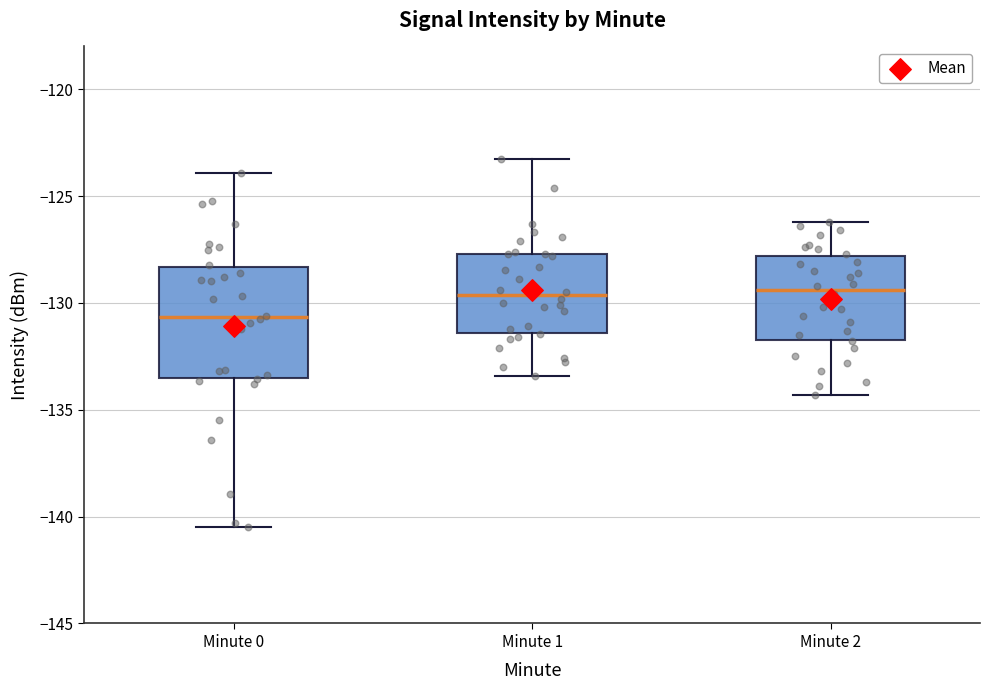

Reading left to right, read every box against the y-axis: the position of its median line, the range the box covers, and the ends of its whiskers. The values are not printed on the chart, so give them approximately, as read against the axis.

Minute 0: median -130.5, box -133.5 to -128.5, whiskers -140.5 to -124.0
Minute 1: median -129.5, box -131.5 to -127.5, whiskers -133.5 to -123.5
Minute 2: median -129.5, box -131.5 to -128.0, whiskers -134.5 to -126.0